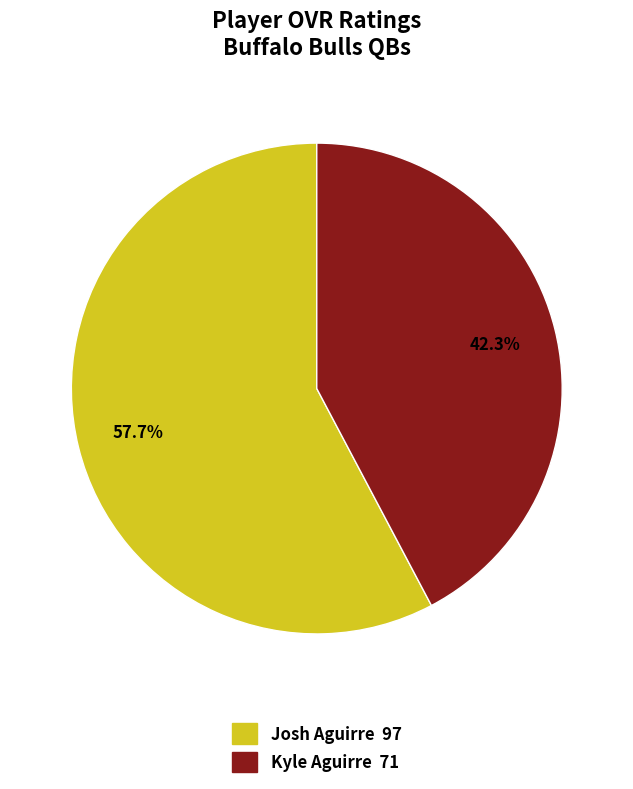

What percentage is NOT represented by Kyle Aguirre?

57.7%